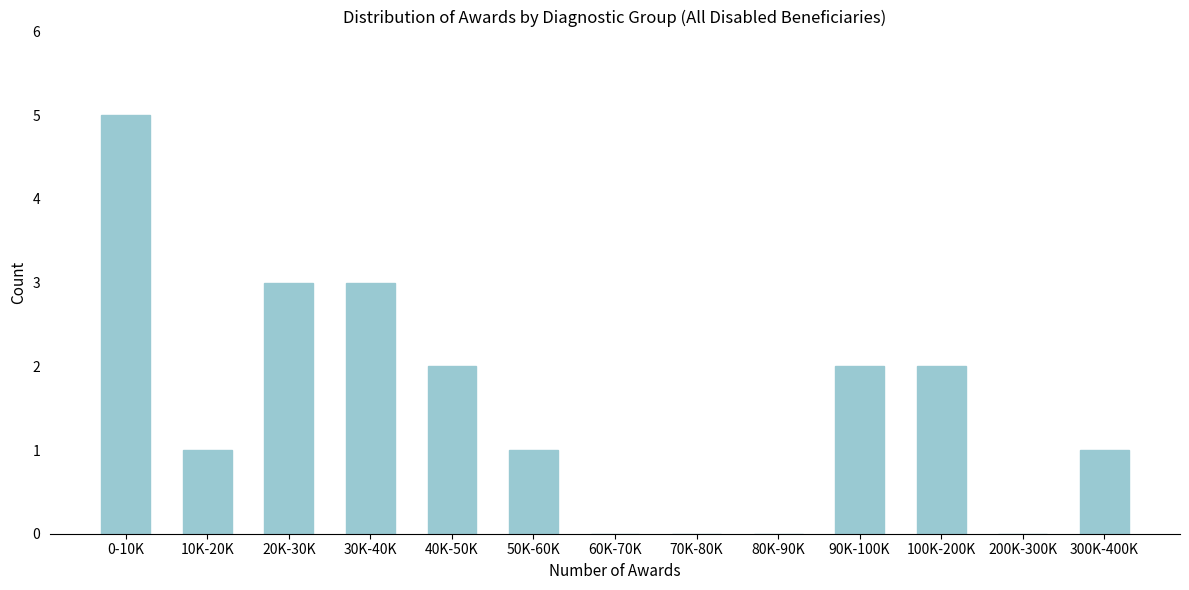

Reading right to left, what are all the values shown in this chart?

300K-400K=1	200K-300K=0	100K-200K=2	90K-100K=2	80K-90K=0	70K-80K=0	60K-70K=0	50K-60K=1	40K-50K=2	30K-40K=3	20K-30K=3	10K-20K=1	0-10K=5